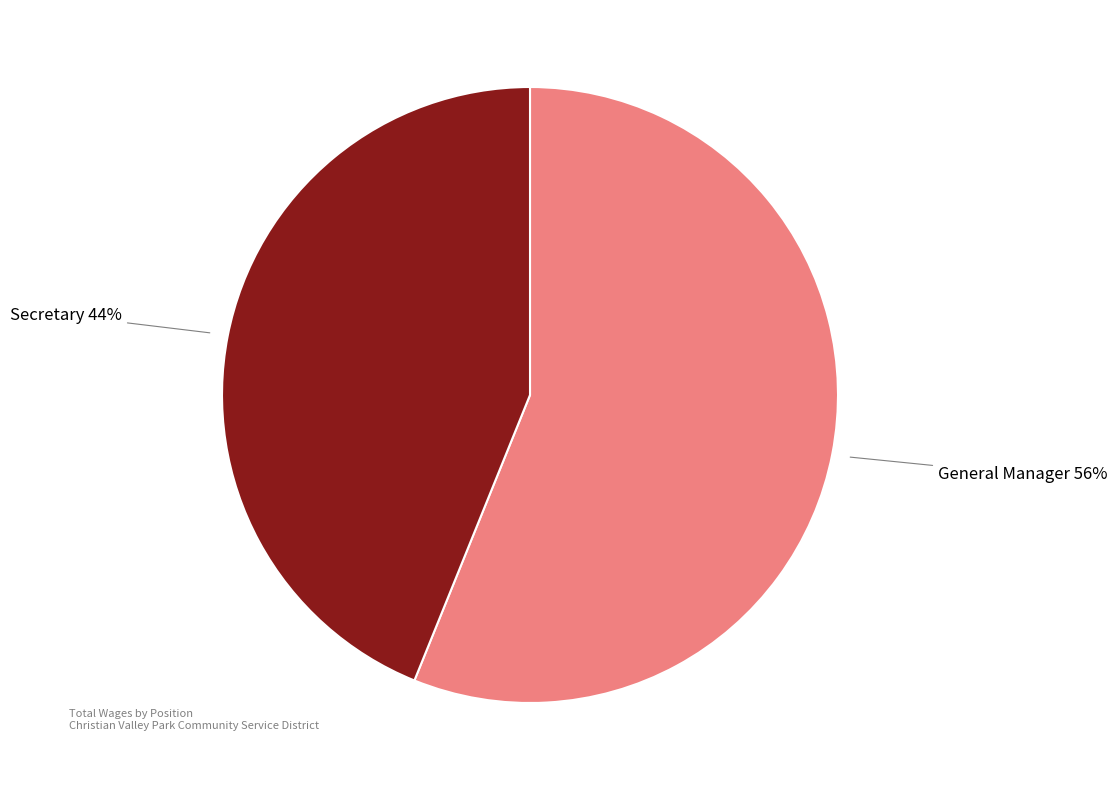

Is General Manager the majority of the pie?

Yes